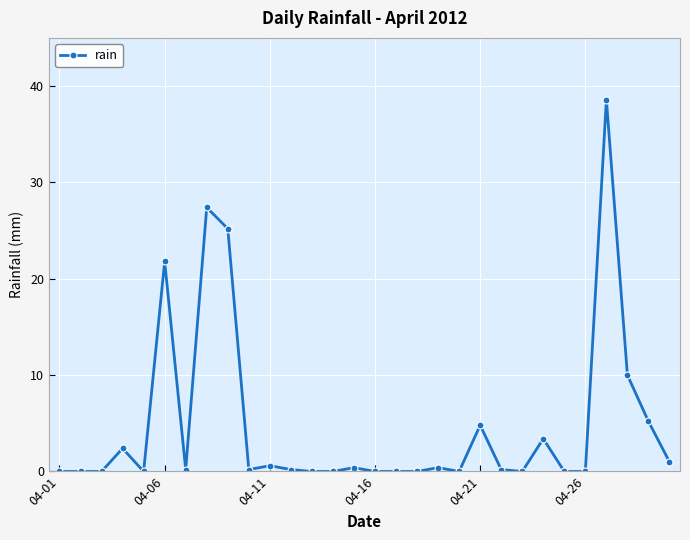

Does the chart have visible grid lines?

Yes